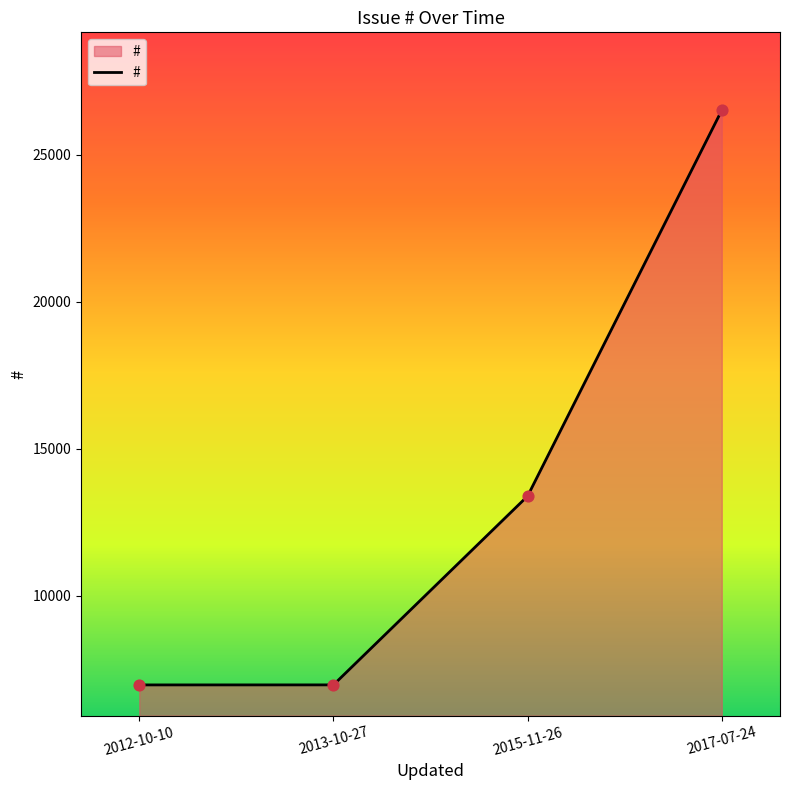

What is the change in value from 2015-11-26 to 2017-07-24?

+13115